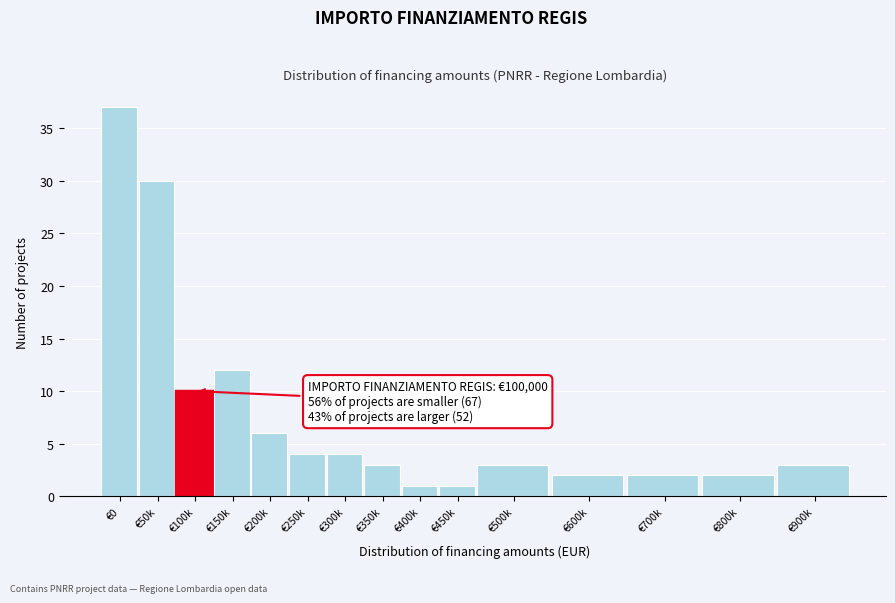

Reading left to right, what are all the values shown in this chart?

37	30	10	12	6	4	4	3	1	1	3	2	2	2	3